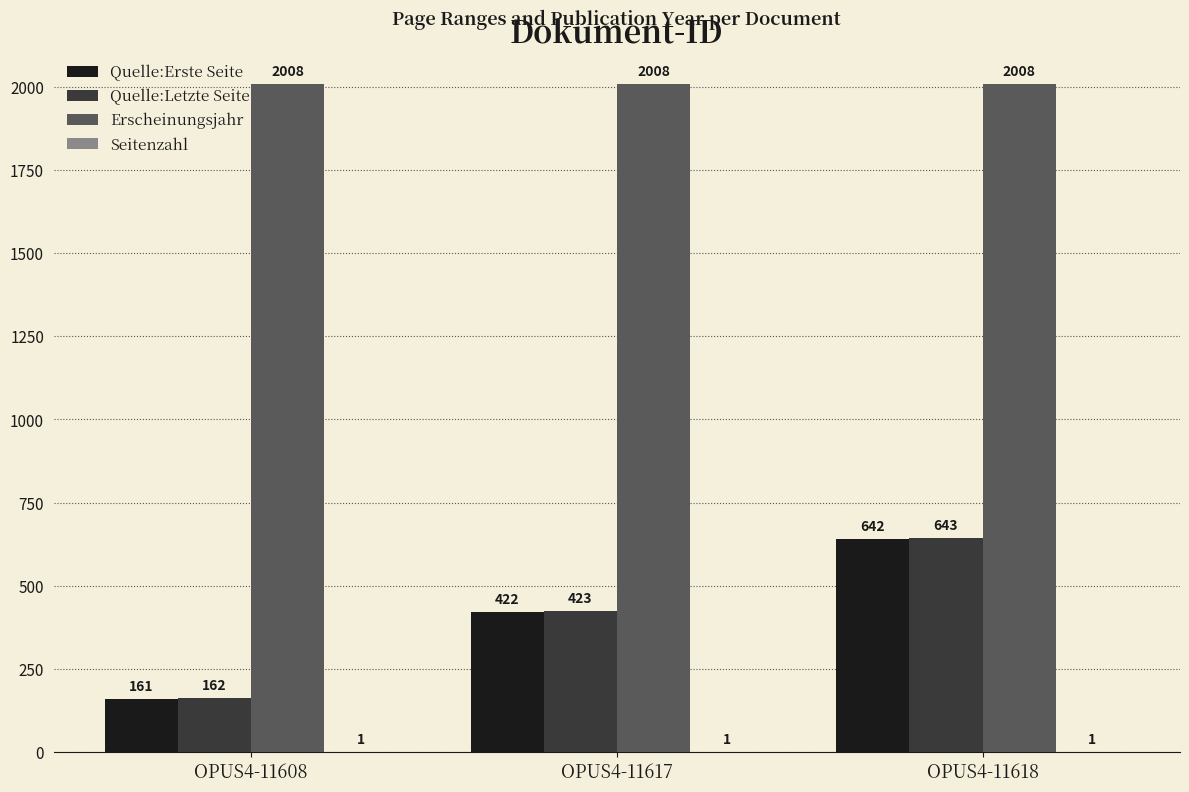

What is the sum of the Erscheinungsjahr values at OPUS4-11617 and OPUS4-11618?

4016